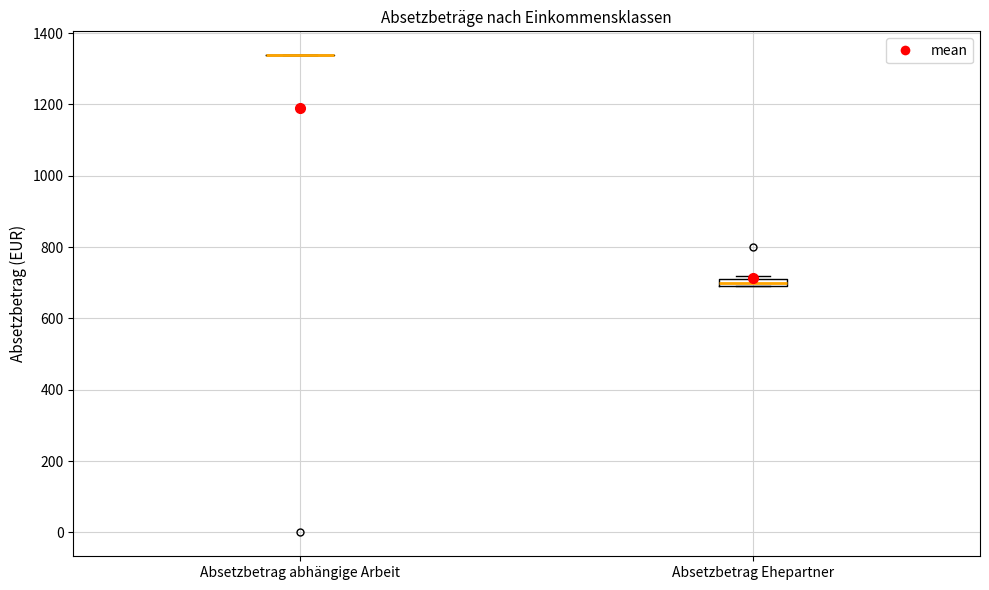

Comparing the boxes themselves (not the whiskers), which one is the tallest?

Absetzbetrag Ehepartner